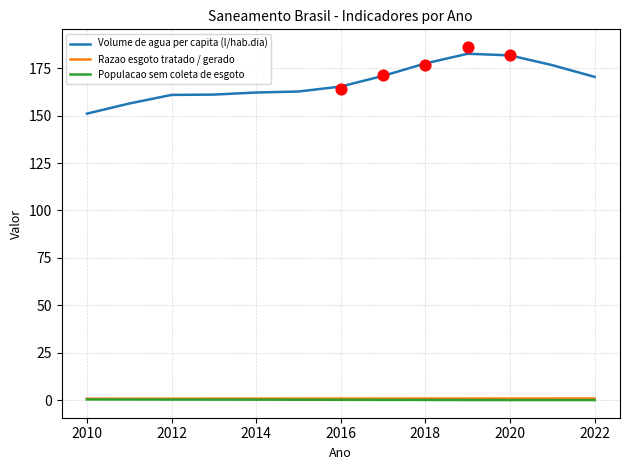

What are all the series names shown in the legend?

Volume de agua per capita (l/hab.dia), Razao esgoto tratado / gerado, Populacao sem coleta de esgoto